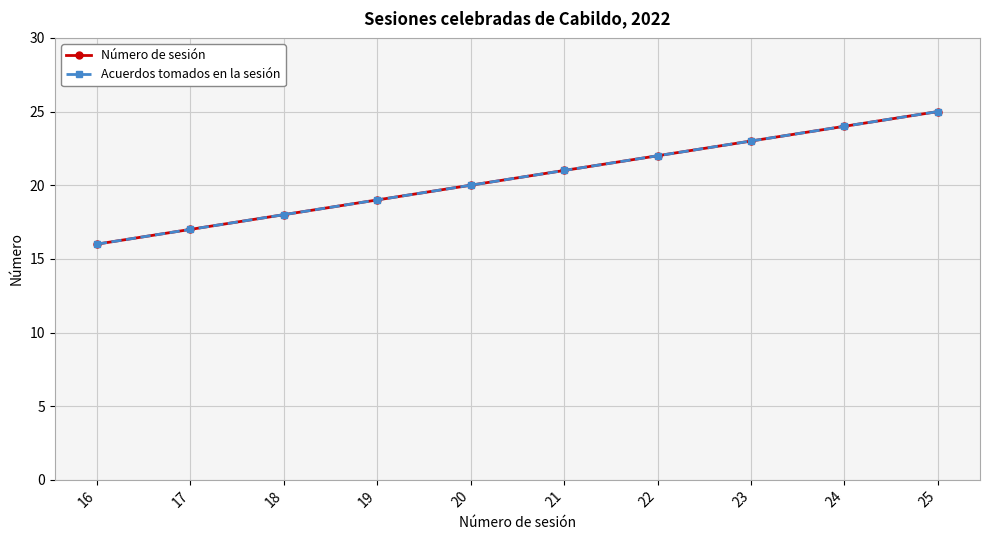

True or false: Número de sesión and Acuerdos tomados en la sesión intersect in this chart.

False